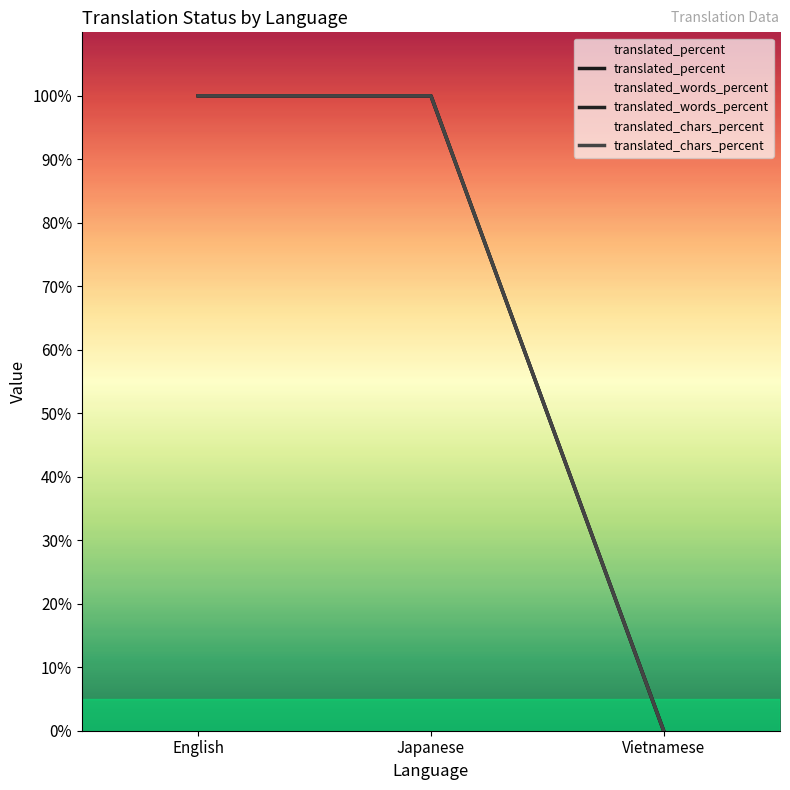

List the labels in order of translated_words_percent value, largest first.

English, Japanese, Vietnamese